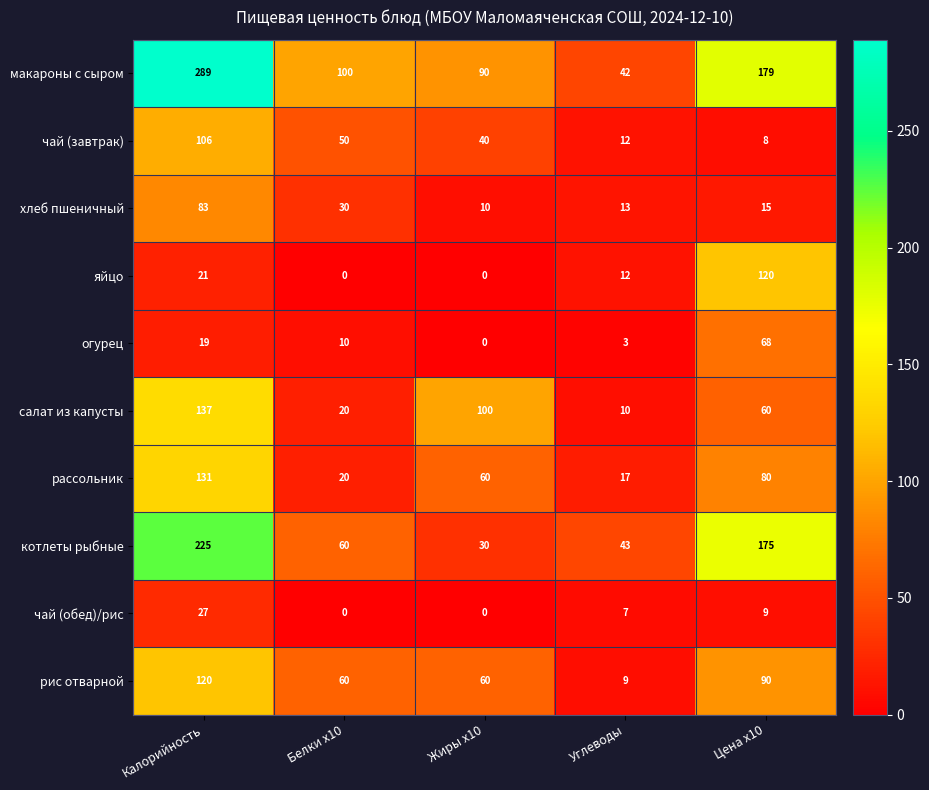

True or false: огурец has a value of 68 at Цена x10.

True